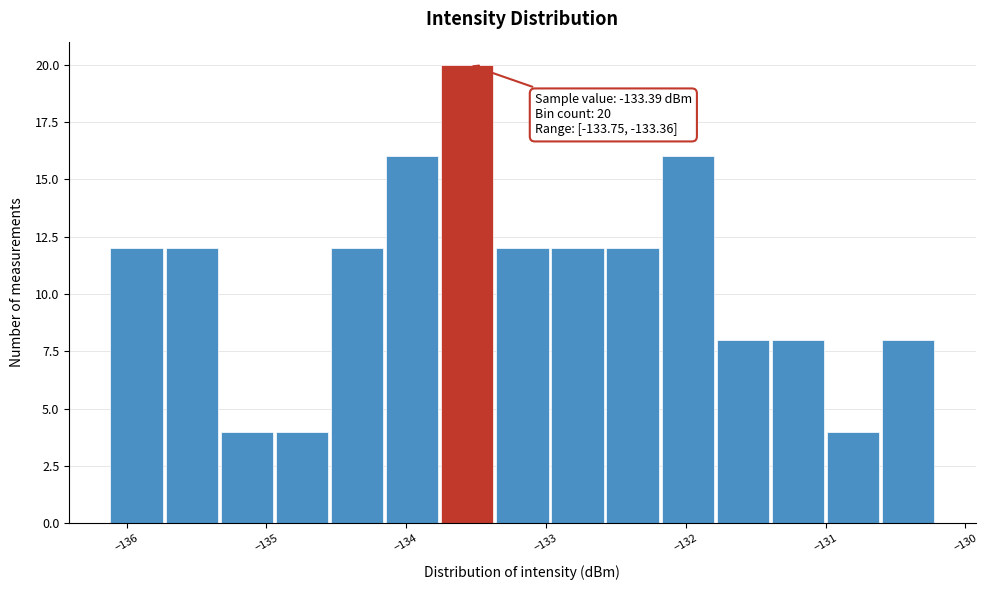

Around what value on the x-axis is the tallest bar? Give the approximate position of its centre, as read against the axis.

-133.6